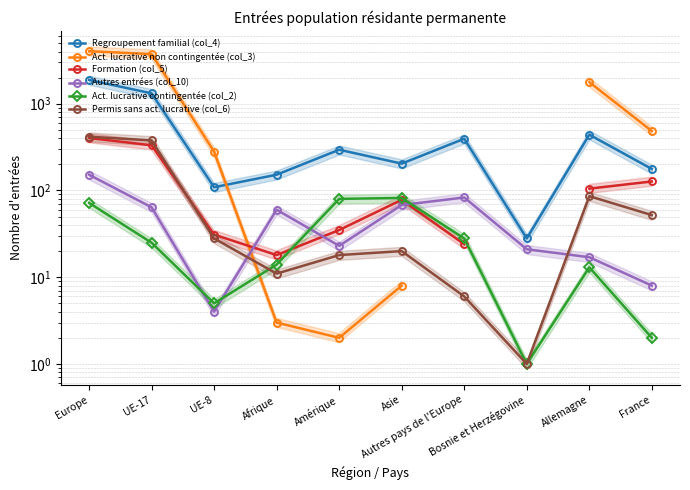

Is it true that Act. lucrative non contingentée (col_3) equals 705.0 at France?

False